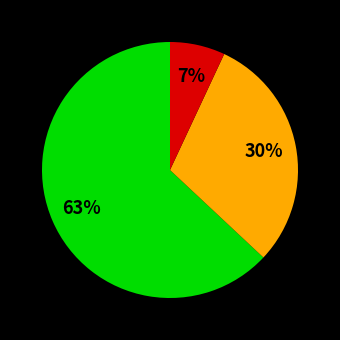

To the nearest percent, what is the difference between the largest and smallest slice percentages?

56%